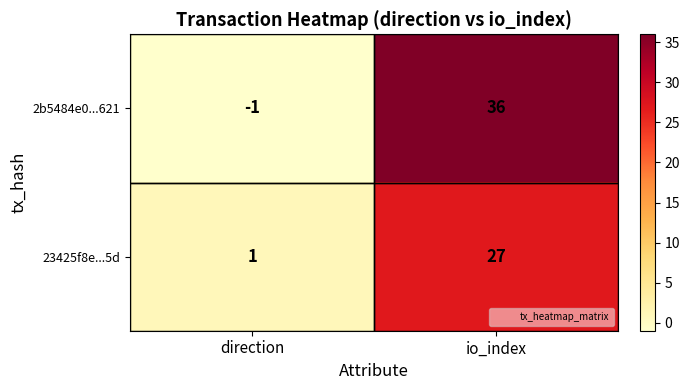

True or false: 2b5484e0...621 has a value of 10 at io_index.

False